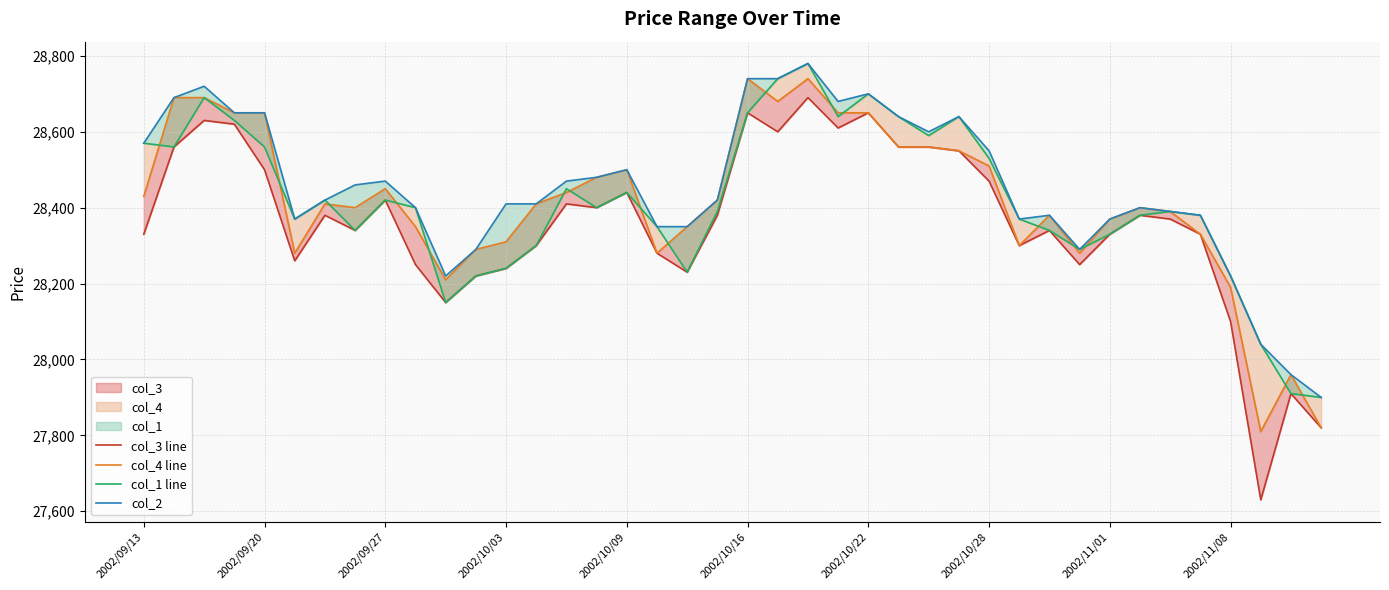

Count the number of categories in the chart.

40